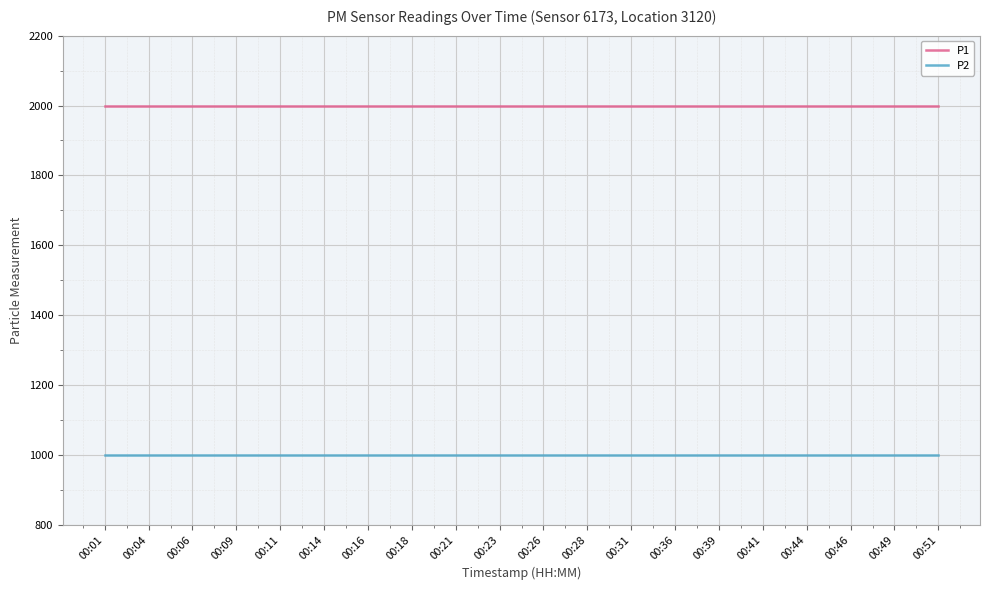

What is the spread (max minus min) of values at 00:49?

1000.0